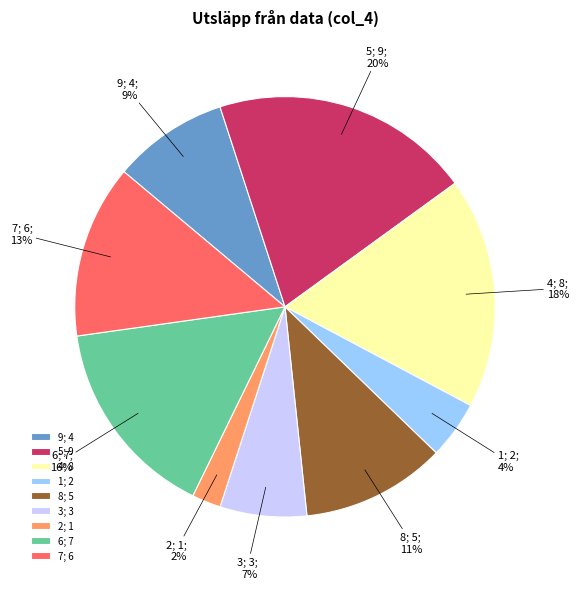

Is 9 the majority of the pie?

No